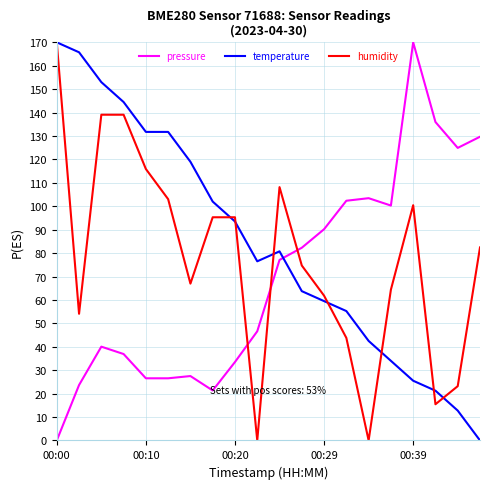

Is this an area chart (filled region under the line)?

No